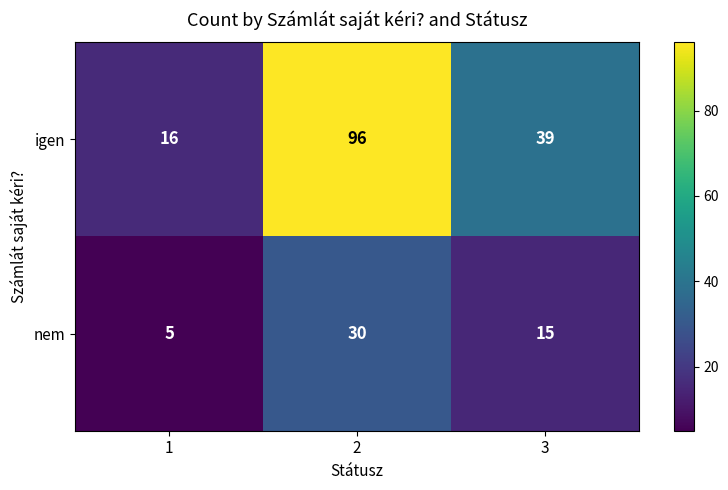

True or false: igen has a value of 6 at 1.

False